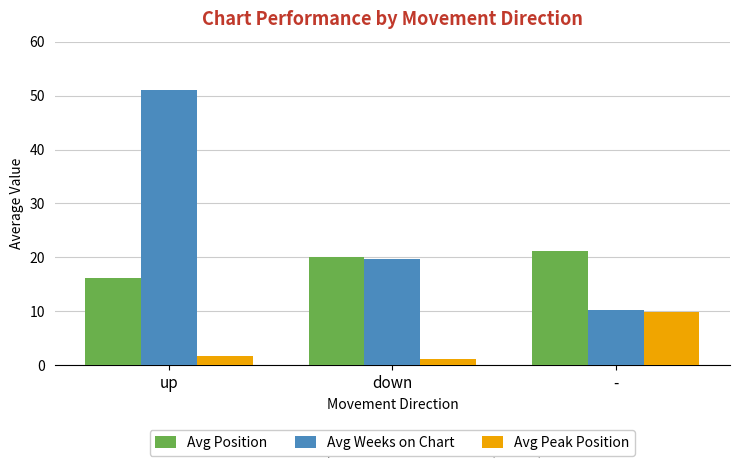

What is the value of the Avg Position bar at the 2nd from the left?

20.0